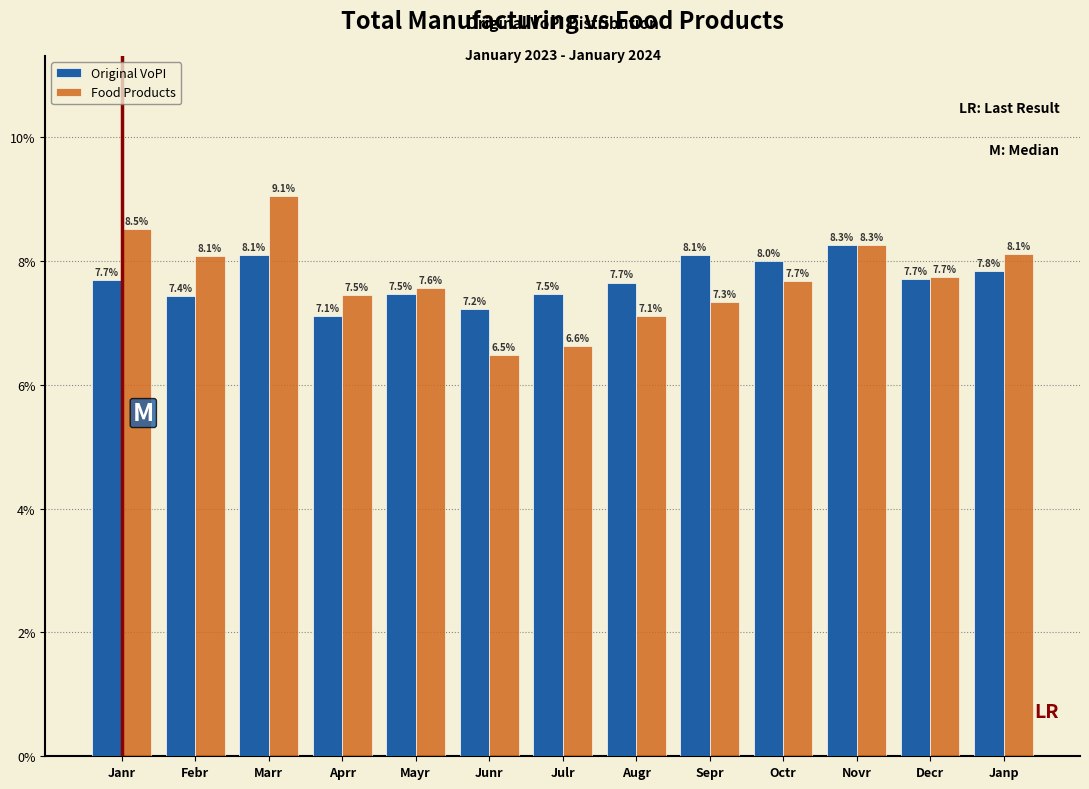

Reading left to right, what are all the values shown in this chart?

Original VoPI: Janr=7.7	Febr=7.4	Marr=8.1	Aprr=7.1	Mayr=7.5	Junr=7.2	Julr=7.5	Augr=7.7	Sepr=8.1	Octr=8.0	Novr=8.3	Decr=7.7	Janp=7.8
Food Products: Janr=8.5	Febr=8.1	Marr=9.1	Aprr=7.5	Mayr=7.6	Junr=6.5	Julr=6.6	Augr=7.1	Sepr=7.3	Octr=7.7	Novr=8.3	Decr=7.7	Janp=8.1